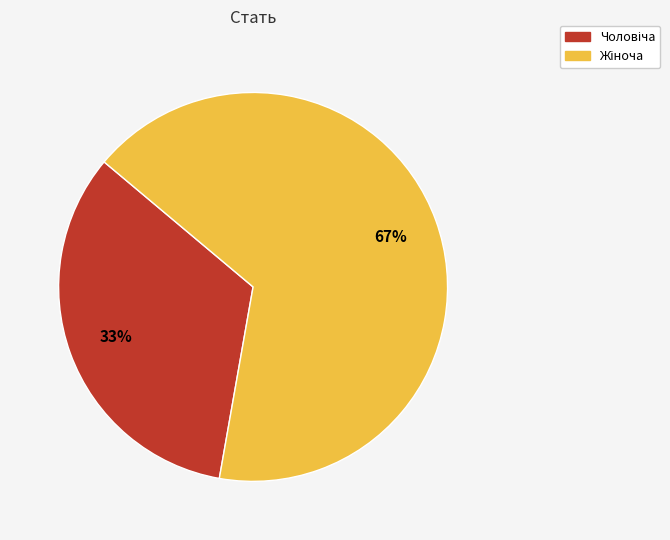

Is there any slice that represents more than half of the pie?

Yes